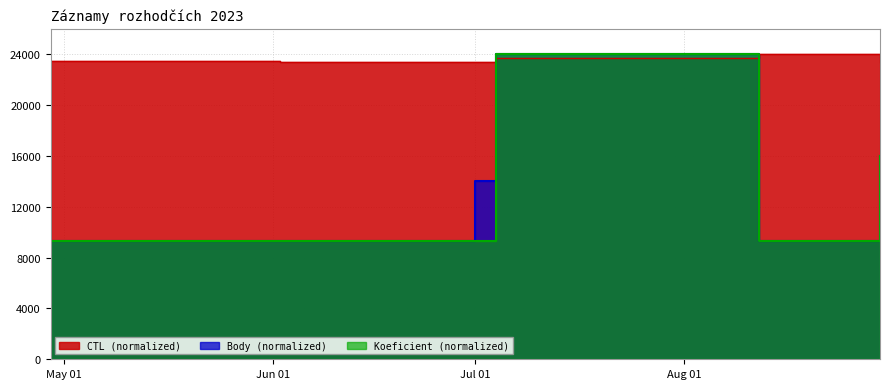

What is the highest value of the Koeficient series?

24000.0